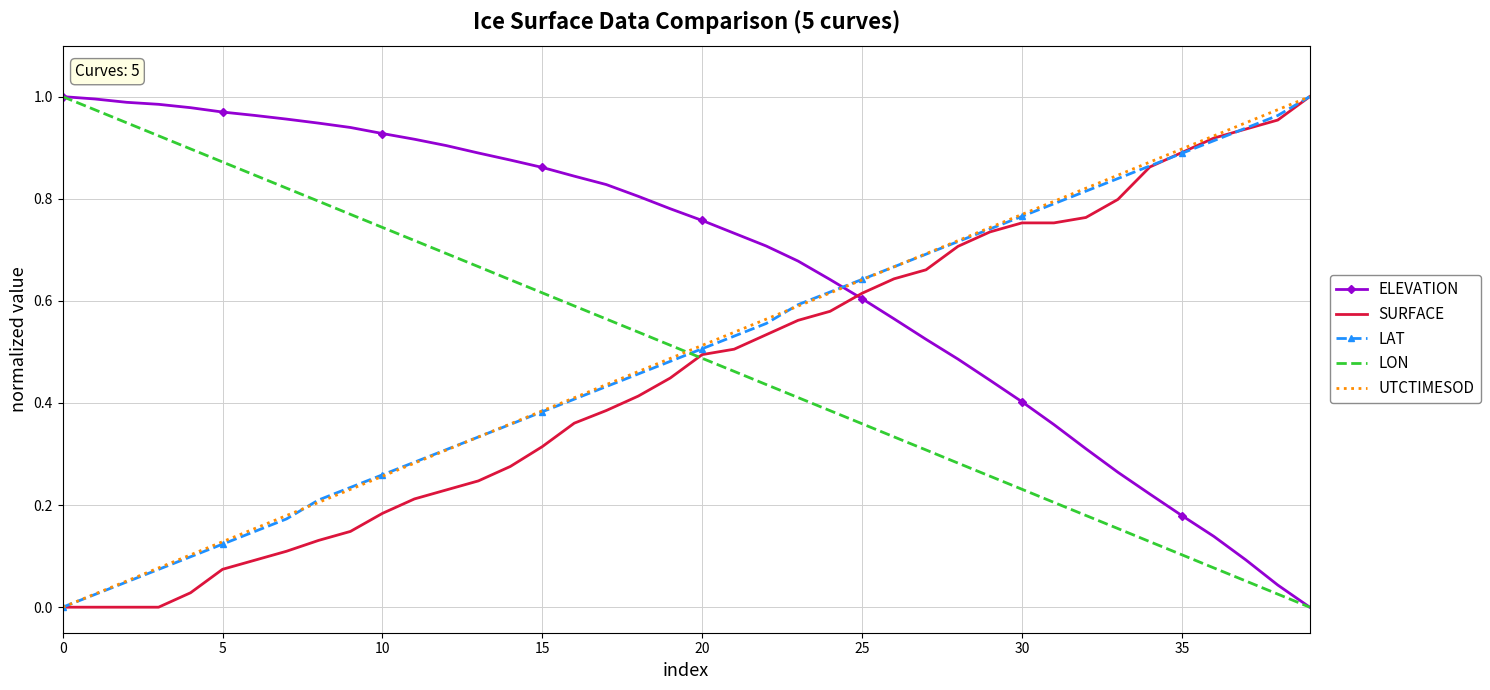

Which series has the largest total across all categories?

ELEVATION